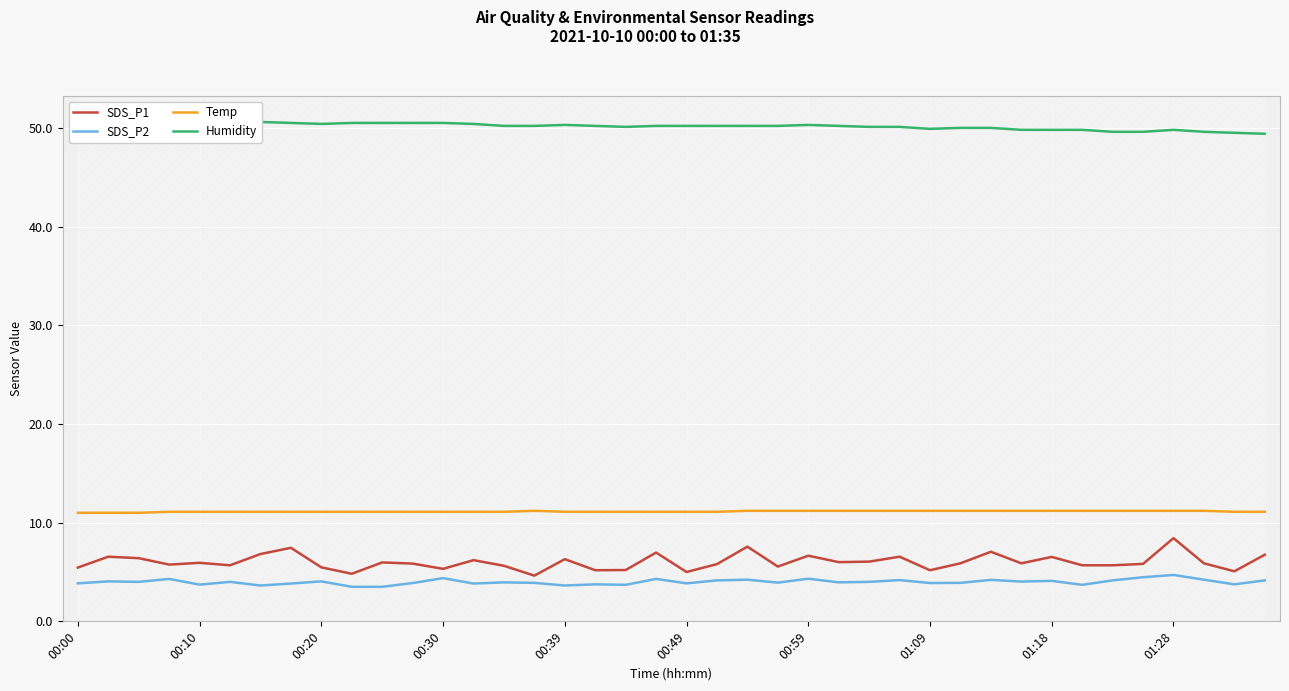

What is the value of the SDS_P1 point at the 27th from the left?

6.0